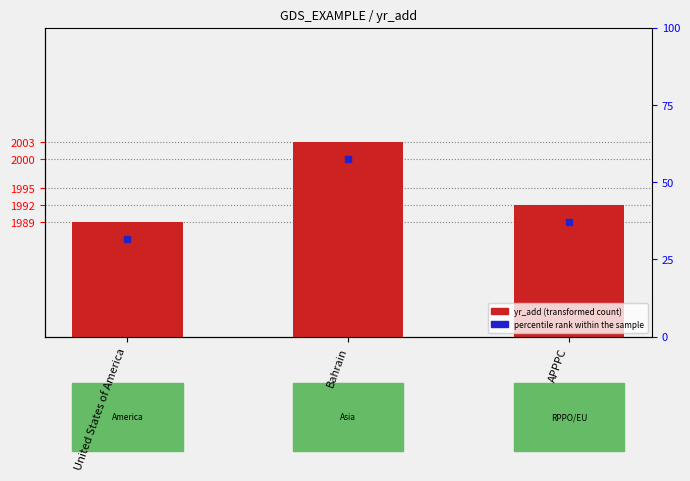

At which label does the data first exceed 1992?

Bahrain